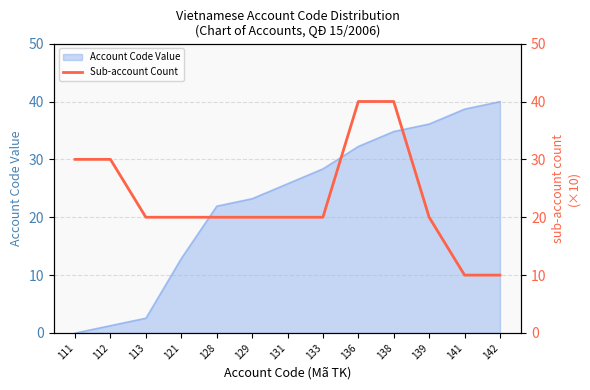

Where is Account Code Value nearest to the value 20?

128